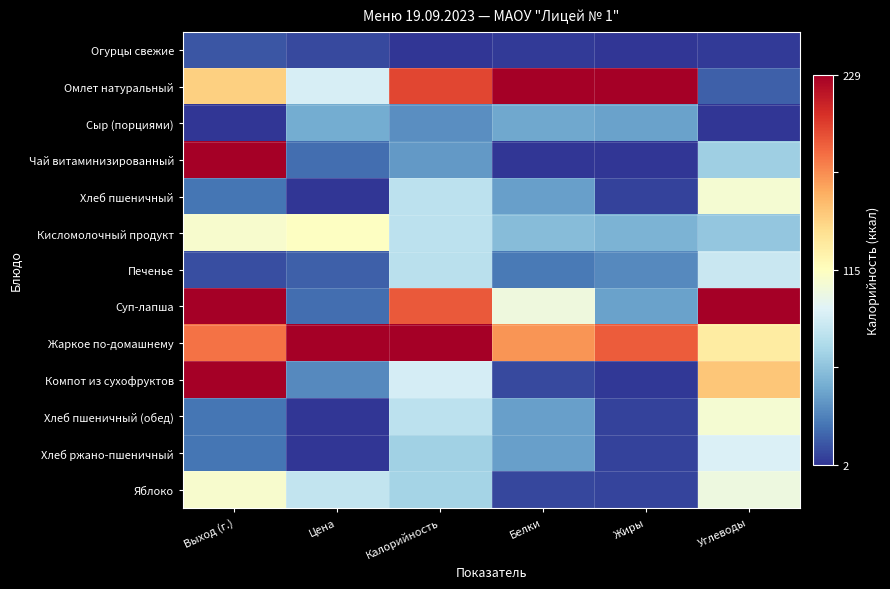

Reading left to right, list all the values displayed in this chart.

Огурцы свежие: Выход (г.)=0.1	Цена=0.0	Калорийность=0.0	Белки=0.0	Жиры=0.0	Углеводы=0.0
Омлет натуральный: Выход (г.)=0.6	Цена=0.4	Калорийность=0.9	Белки=1.0	Жиры=1.0	Углеводы=0.1
Сыр (порциями): Выход (г.)=0.0	Цена=0.2	Калорийность=0.1	Белки=0.2	Жиры=0.2	Углеводы=0.0
Чай витаминизированный: Выход (г.)=1.0	Цена=0.1	Калорийность=0.2	Белки=0.0	Жиры=0.0	Углеводы=0.3
Хлеб пшеничный: Выход (г.)=0.1	Цена=0.0	Калорийность=0.3	Белки=0.2	Жиры=0.0	Углеводы=0.5
Кисломолочный продукт: Выход (г.)=0.5	Цена=0.5	Калорийность=0.3	Белки=0.2	Жиры=0.2	Углеводы=0.3
Печенье: Выход (г.)=0.0	Цена=0.1	Калорийность=0.3	Белки=0.1	Жиры=0.1	Углеводы=0.4
Суп-лапша: Выход (г.)=1.0	Цена=0.1	Калорийность=0.8	Белки=0.4	Жиры=0.2	Углеводы=1.0
Жаркое по-домашнему: Выход (г.)=0.8	Цена=1.0	Калорийность=1.0	Белки=0.7	Жиры=0.8	Углеводы=0.6
Компот из сухофруктов: Выход (г.)=1.0	Цена=0.1	Калорийность=0.4	Белки=0.0	Жиры=0.0	Углеводы=0.7
Хлеб пшеничный (обед): Выход (г.)=0.1	Цена=0.0	Калорийность=0.3	Белки=0.2	Жиры=0.0	Углеводы=0.5
Хлеб ржано-пшеничный: Выход (г.)=0.1	Цена=0.0	Калорийность=0.3	Белки=0.2	Жиры=0.0	Углеводы=0.4
Яблоко: Выход (г.)=0.5	Цена=0.3	Калорийность=0.3	Белки=0.0	Жиры=0.0	Углеводы=0.4